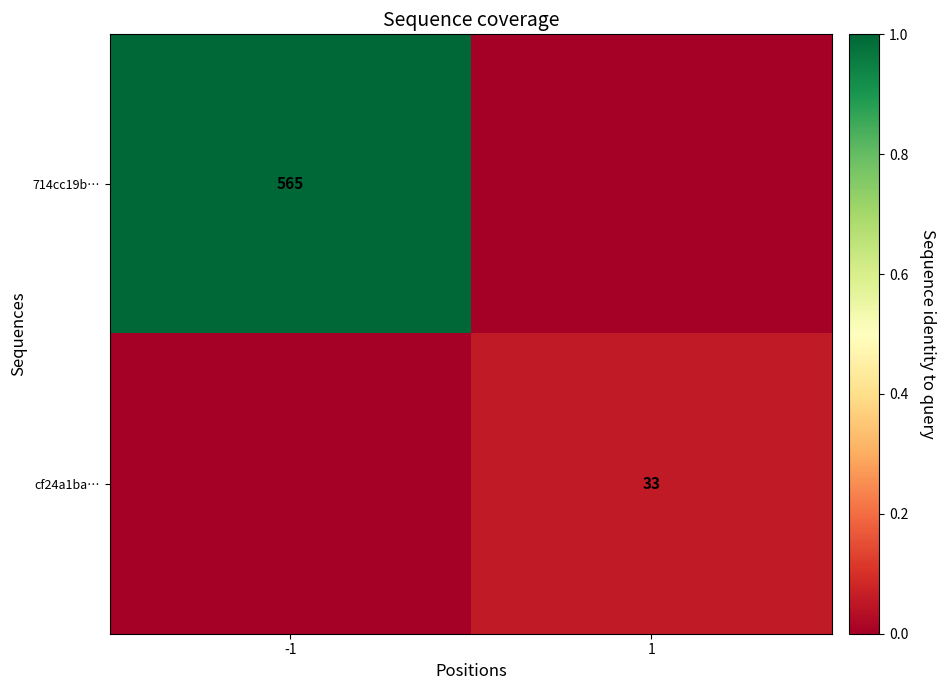

True or false: cf24a1ba… has a value of 22 at 1.

False